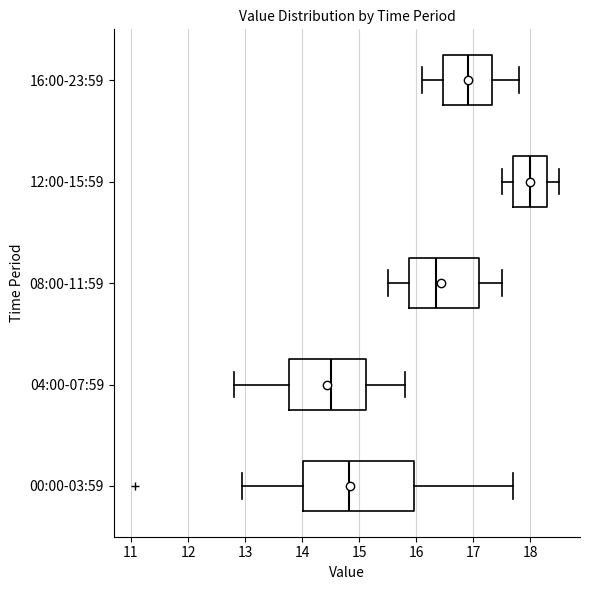

Which box's median line is the furthest to the right?

12:00-15:59